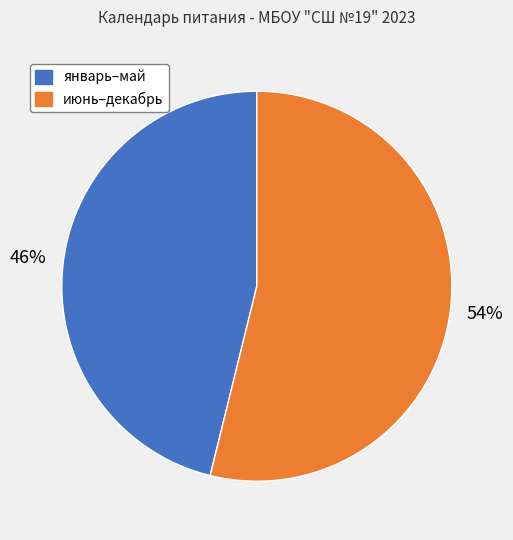

Does any single category account for the majority?

Yes